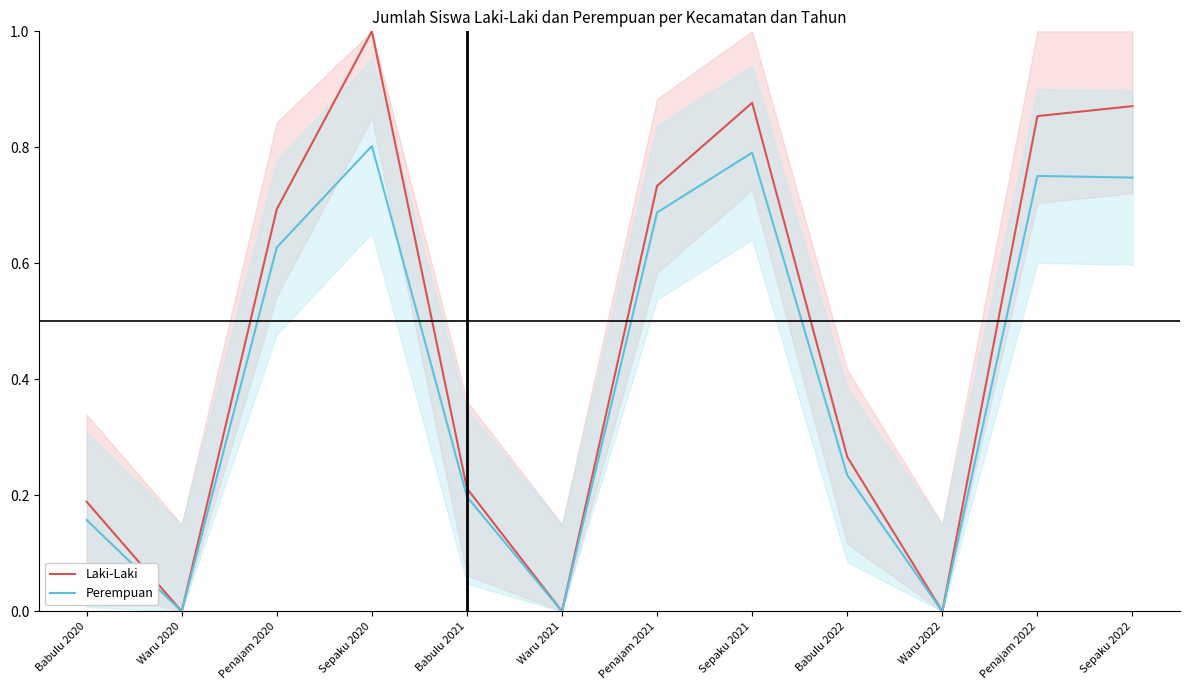

Between Babulu 2021 and Penajam 2022, which series saw the biggest shift?

Laki-Laki